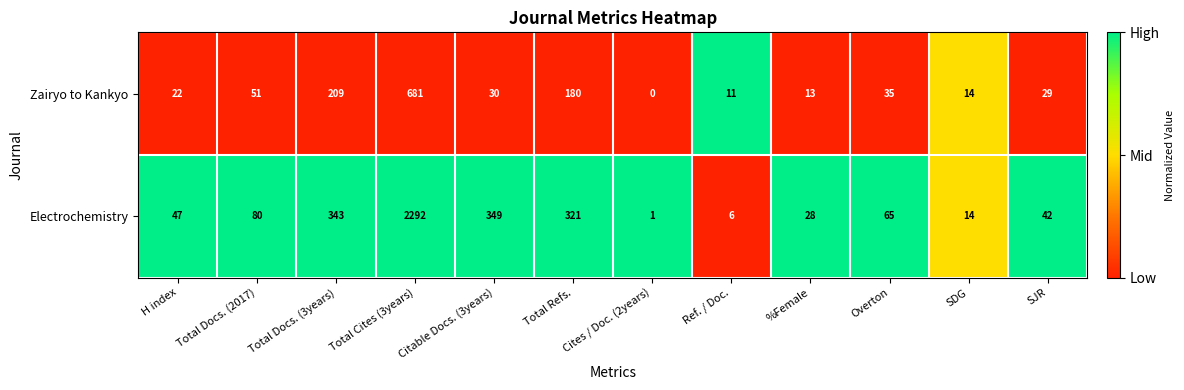

List the series in order of their peak value, highest first.

Electrochemistry, Zairyo to Kankyo